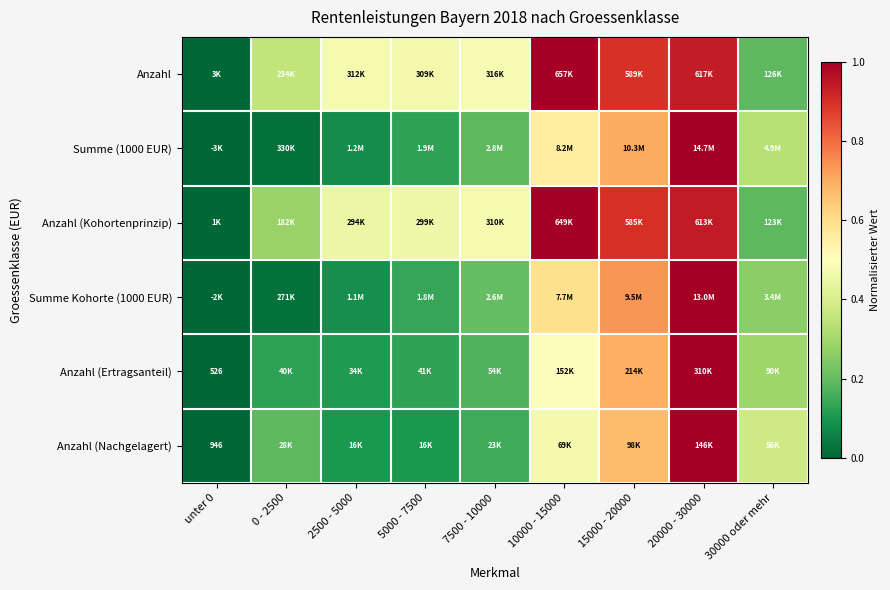

The Summe (1000 EUR) series shows 1.0 at 20000 - 30000. True or false?

True